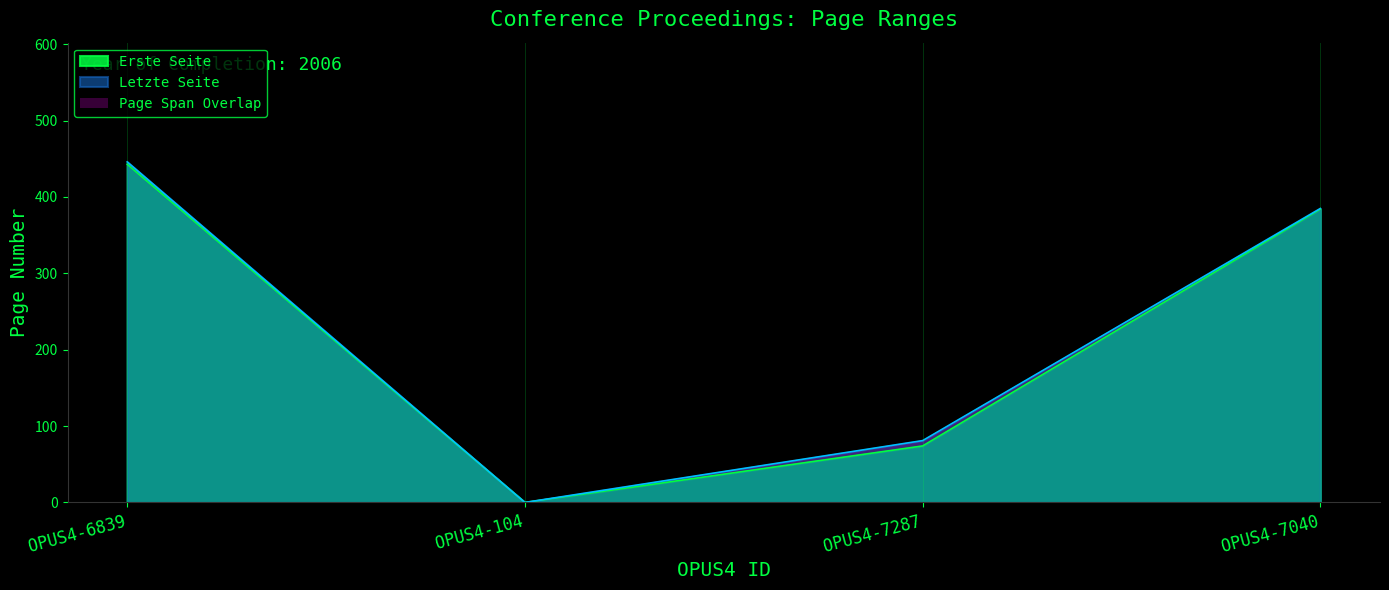

How many values in the Erste Seite series exceed 384?

1